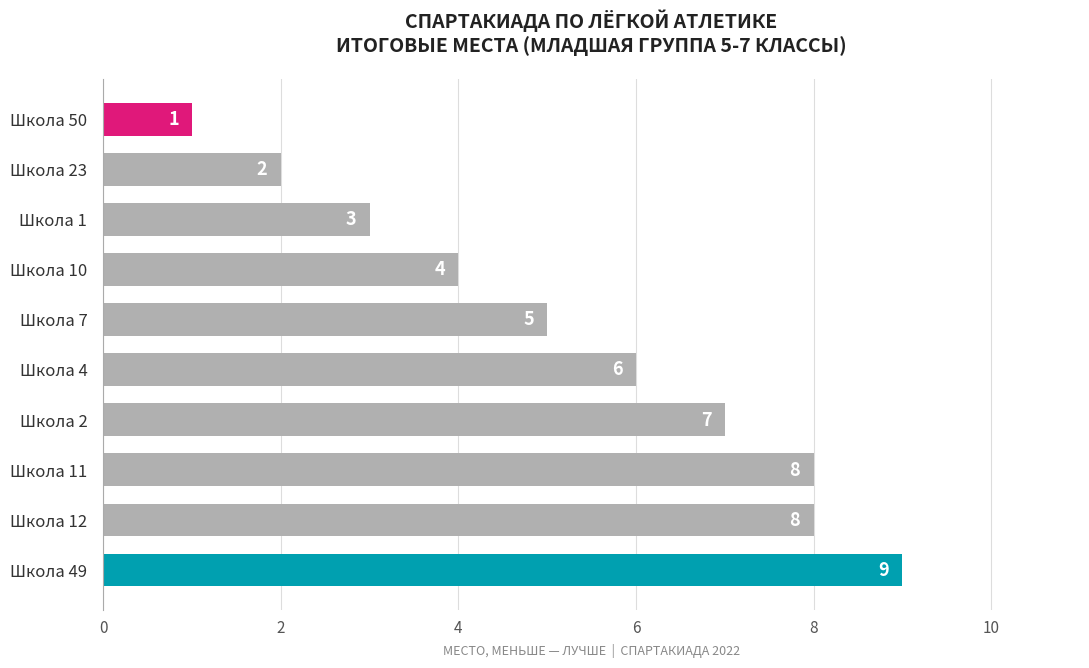

What is the sum of the values at Школа 49 and Школа 4?

15